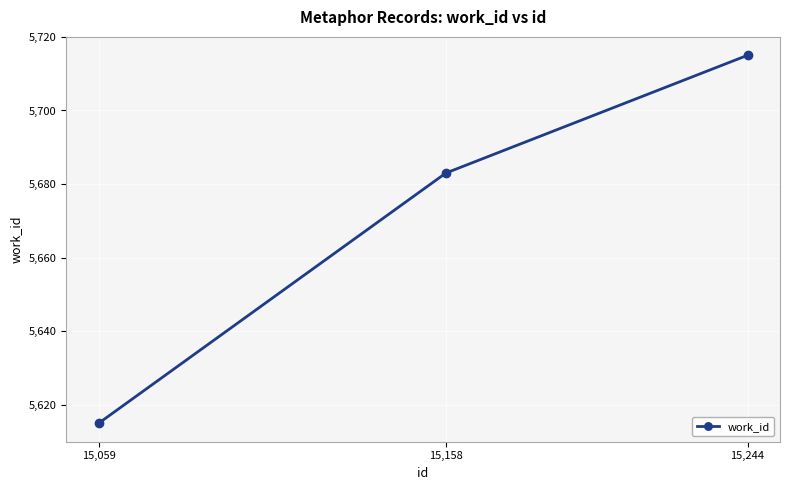

Between 15,059 and 15,158, which is larger?

15,158